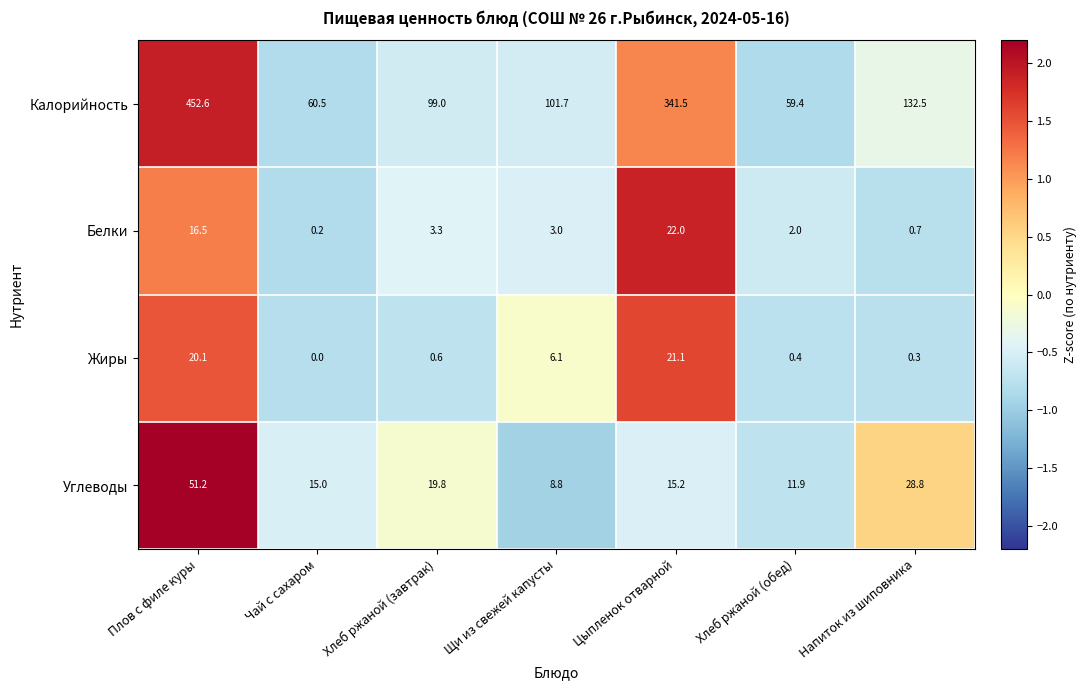

List the series in order of their peak value, highest first.

Калорийность, Углеводы, Белки, Жиры